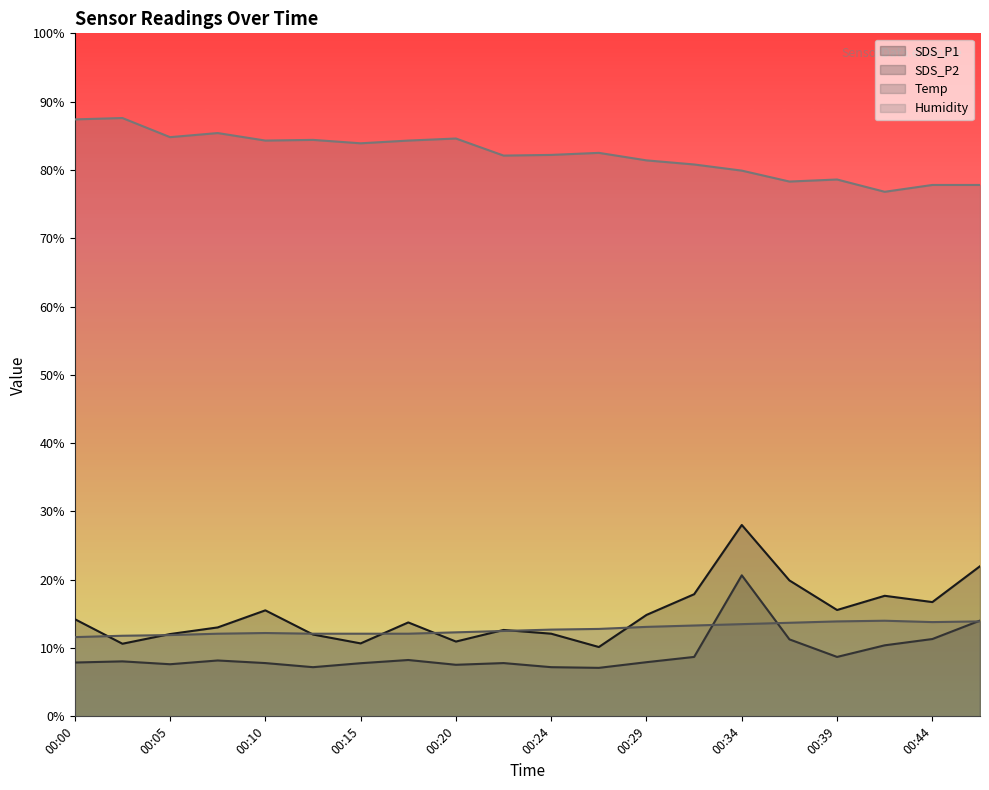

How many series are shown in this chart?

4